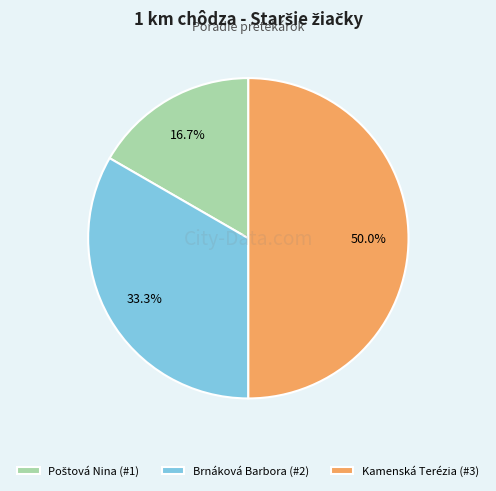

Which has a higher value, Kamenská Terézia (#3) or Brnáková Barbora (#2)?

Kamenská Terézia (#3)